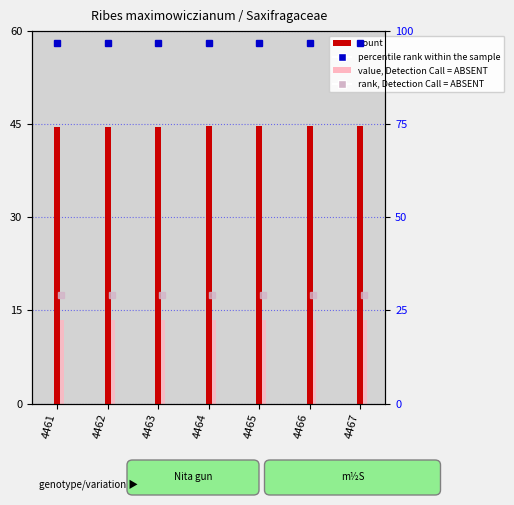

Read the percentile rank within the sample value at 4462.

96.9